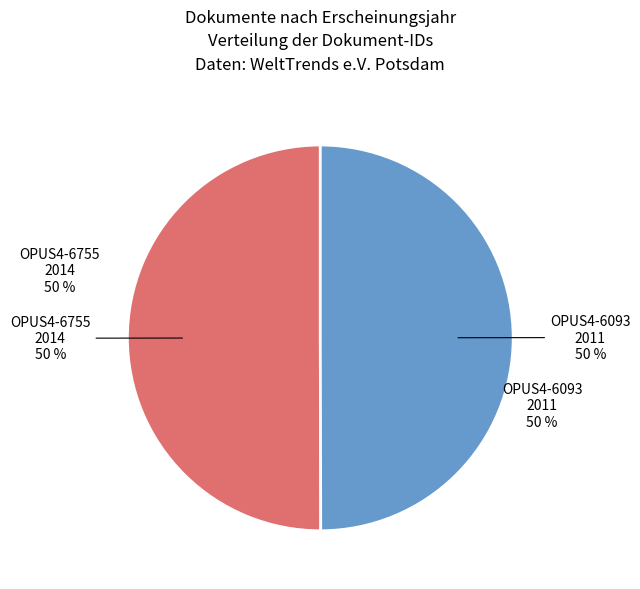

What percentage do OPUS4-6093 and OPUS4-6755 together represent?

100.0%